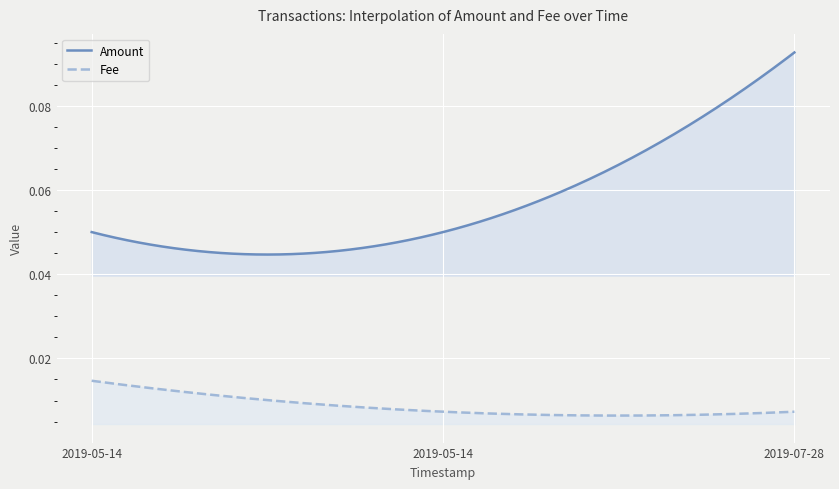

How many data points does each series have?

3